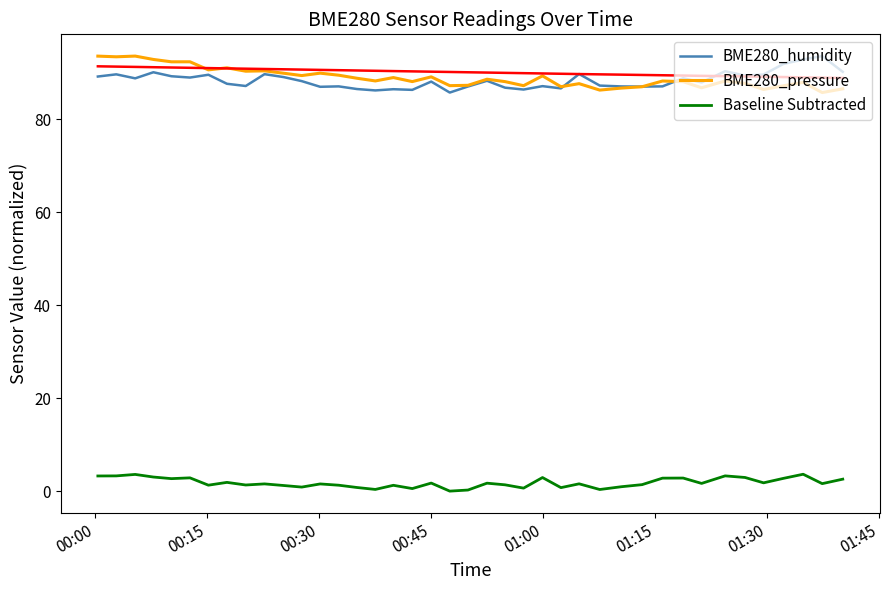

True or false: BME280_pressure and Baseline Subtracted cross at least once.

False